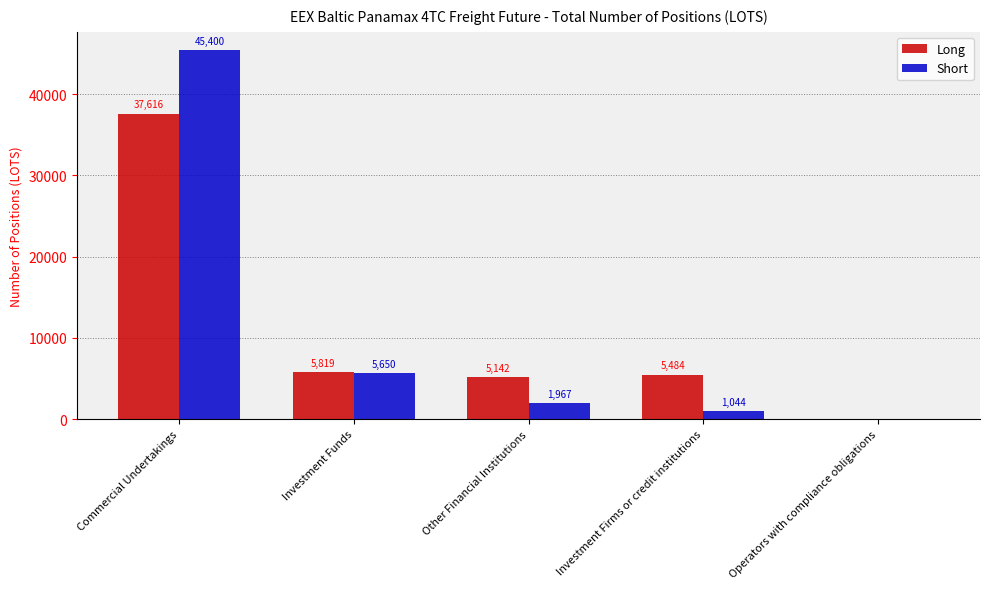

Where is Short nearest to the value 22699?

Investment Funds